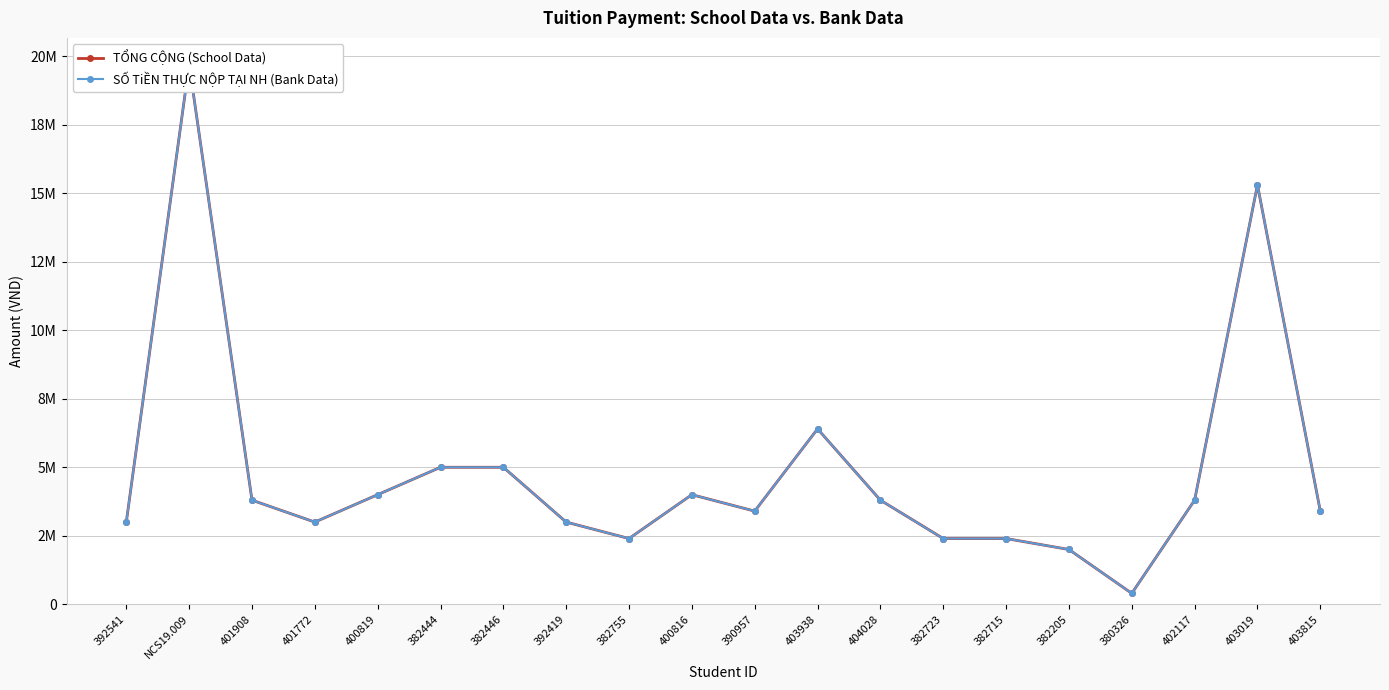

What is the lowest value of the TỔNG CỘNG (School Data) series?

400000